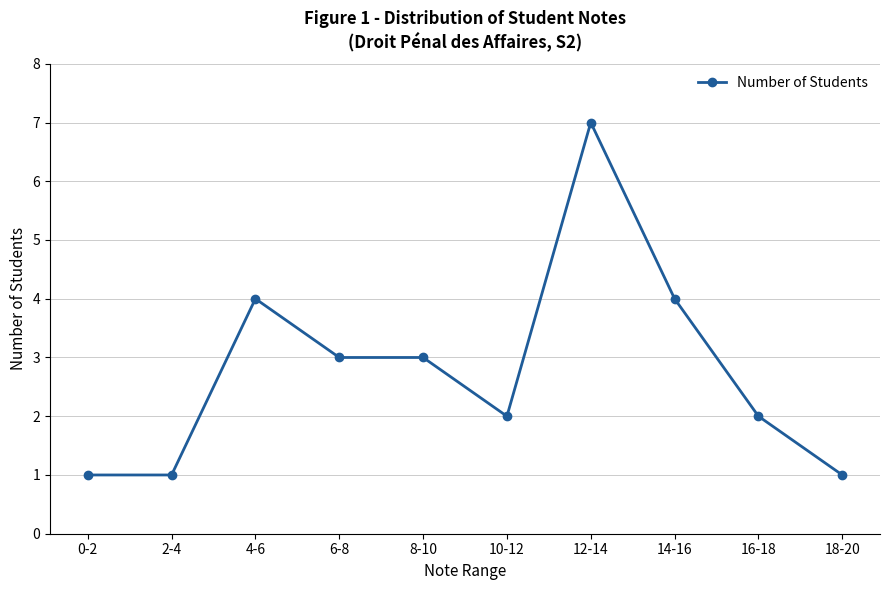

What is the value of the 9th point from the left?

2